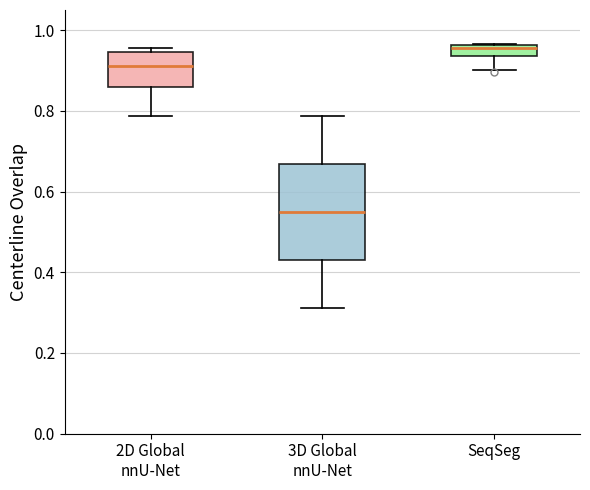

Where does the median line of the box for 2D Global nnU-Net sit on the y-axis? The values are not printed on the chart, so give them approximately, as read against the axis.

0.92